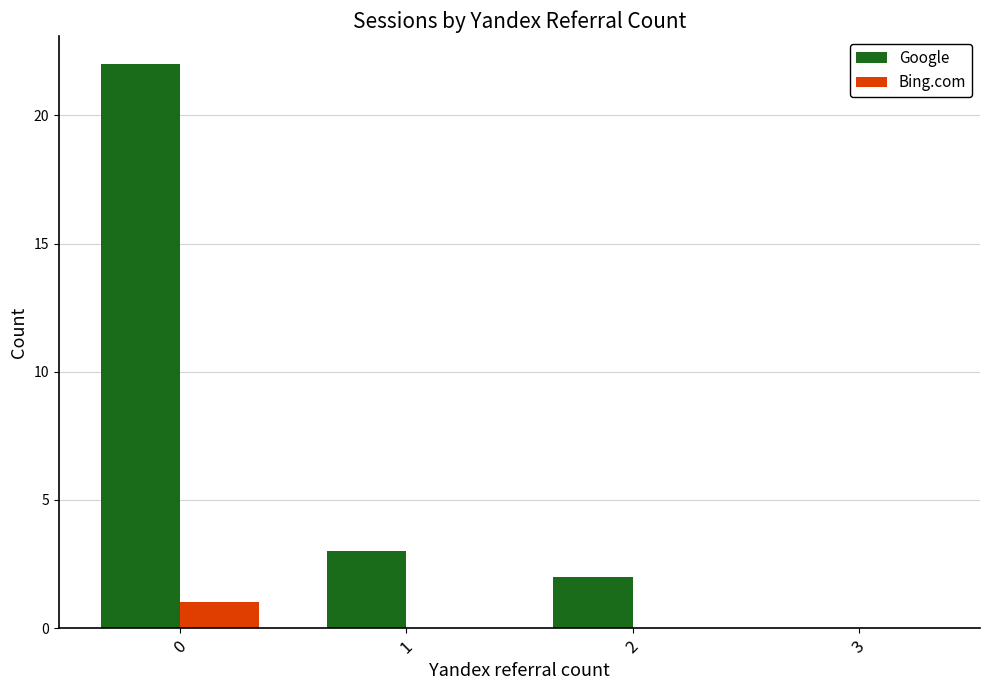

What are all the series names shown in the legend?

Google, Bing.com